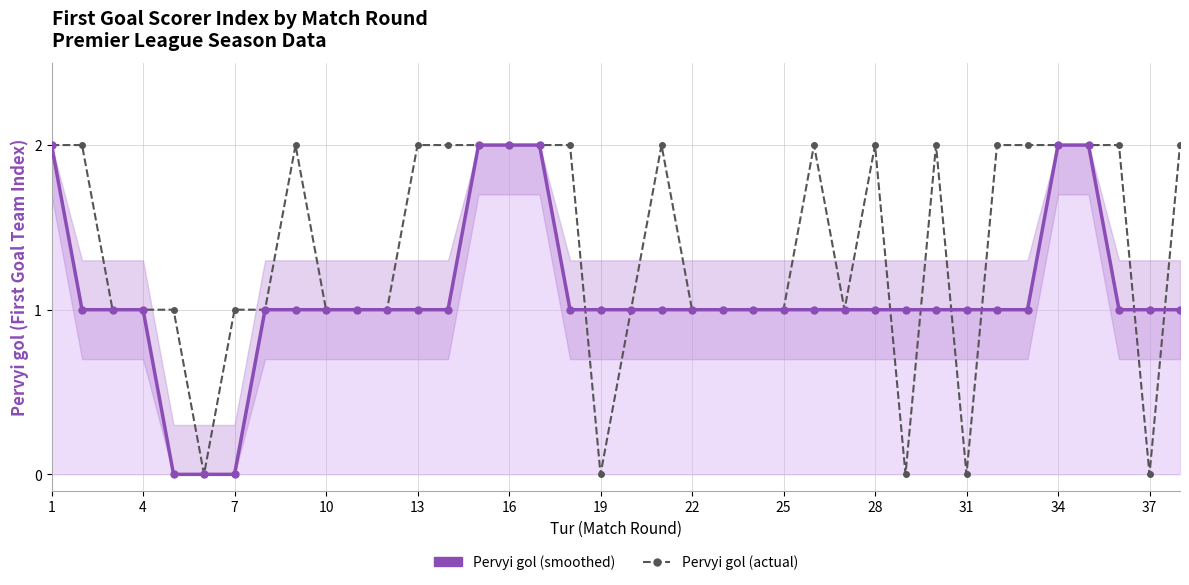

Rank the series by their maximum value, from highest to lowest.

Pervyi gol (smoothed), Pervyi gol (actual)